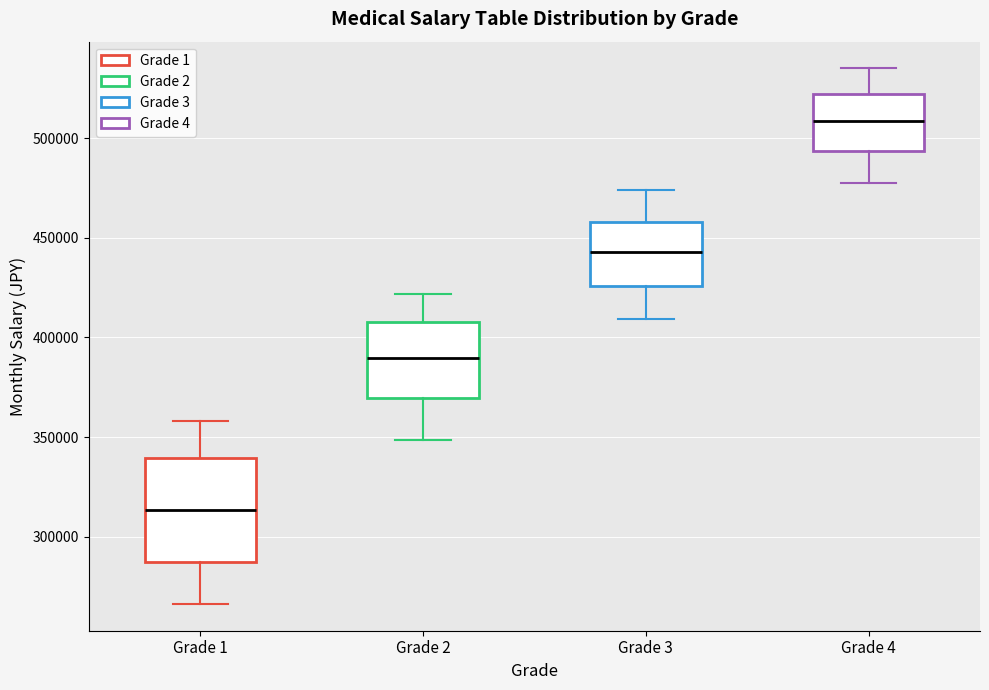

Reading left to right, read every box against the y-axis: the position of its median line, the range the box covers, and the ends of its whiskers. The values are not printed on the chart, so give them approximately, as read against the axis.

Grade 1: median 315000, box 285000 to 340000, whiskers 265000 to 360000
Grade 2: median 390000, box 370000 to 410000, whiskers 350000 to 420000
Grade 3: median 445000, box 425000 to 460000, whiskers 410000 to 475000
Grade 4: median 510000, box 495000 to 520000, whiskers 480000 to 535000